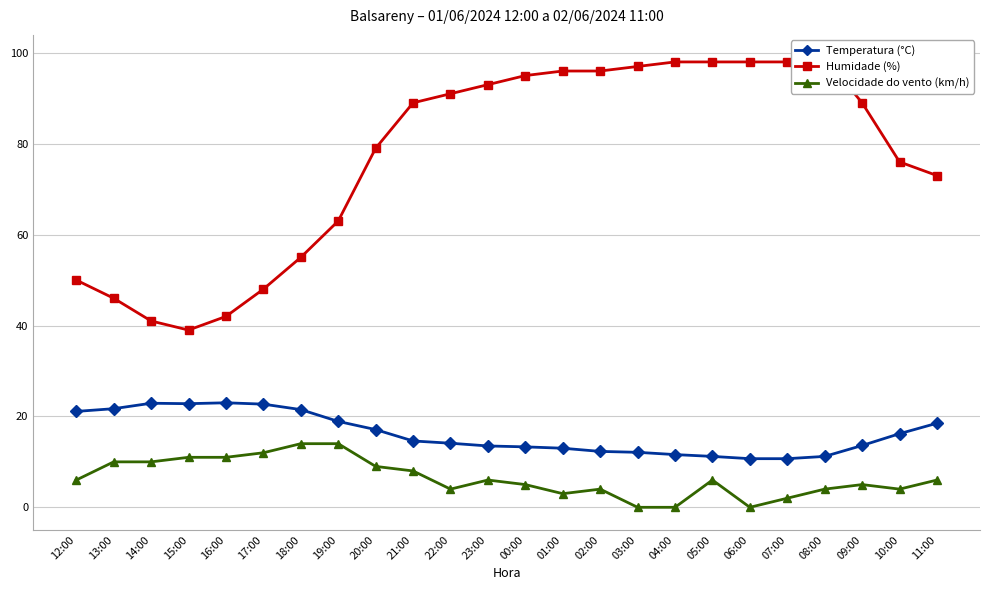

Reading left to right, transcribe all the data shown in this chart.

Temperatura (°C): 21.1	21.7	22.9	22.8	23.0	22.7	21.5	18.9	17.1	14.6	14.1	13.5	13.3	13.0	12.3	12.1	11.6	11.2	10.7	10.7	11.2	13.6	16.2	18.5
Humidade (%): 50.0	46.0	41.0	39.0	42.0	48.0	55.0	63.0	79.0	89.0	91.0	93.0	95.0	96.0	96.0	97.0	98.0	98.0	98.0	98.0	99.0	89.0	76.0	73.0
Velocidade do vento (km/h): 6.0	10.0	10.0	11.0	11.0	12.0	14.0	14.0	9.0	8.0	4.0	6.0	5.0	3.0	4.0	0.0	0.0	6.0	0.0	2.0	4.0	5.0	4.0	6.0